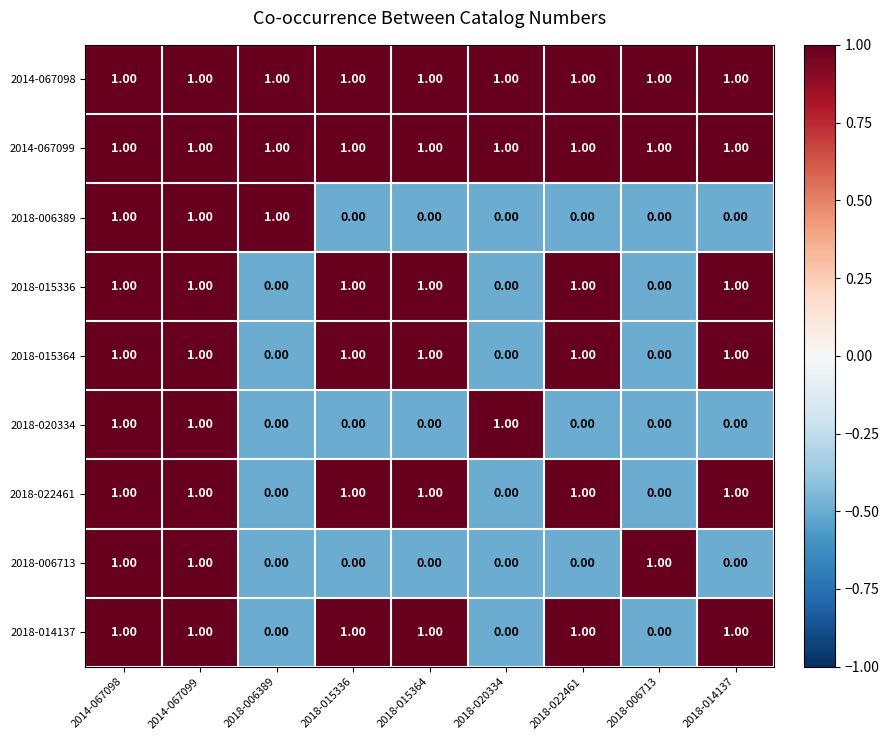

What is the total value across all series at 2014-067098?

9